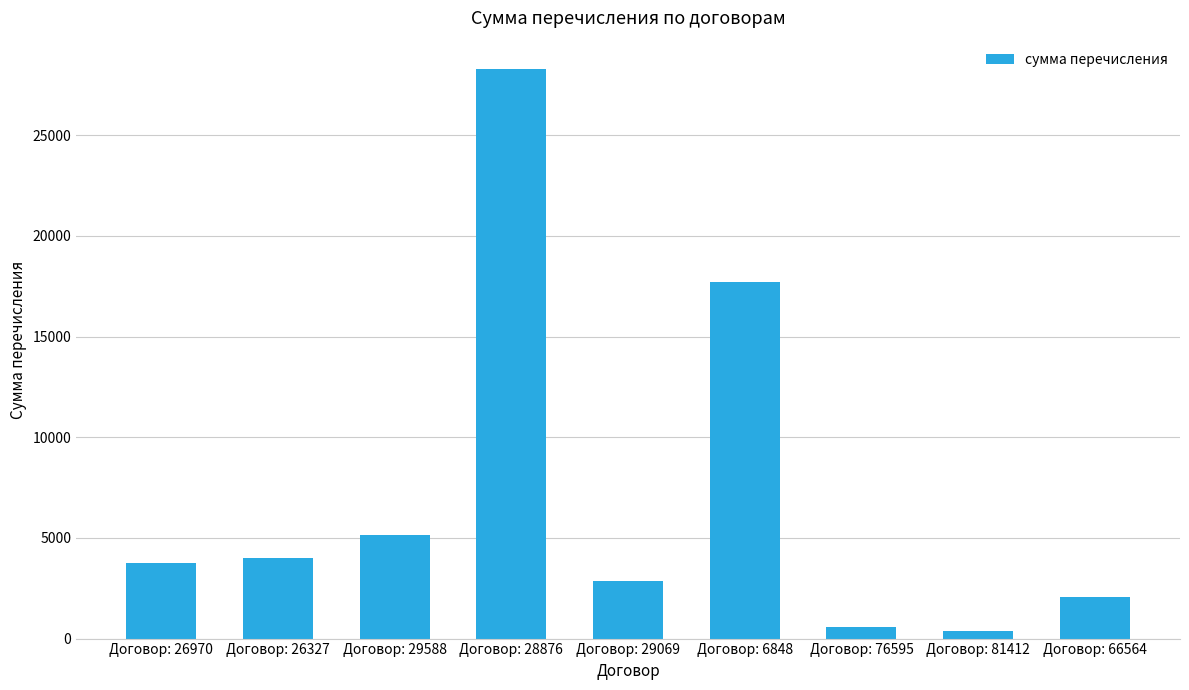

At which label is the value closest to 14343?

Договор: 6848